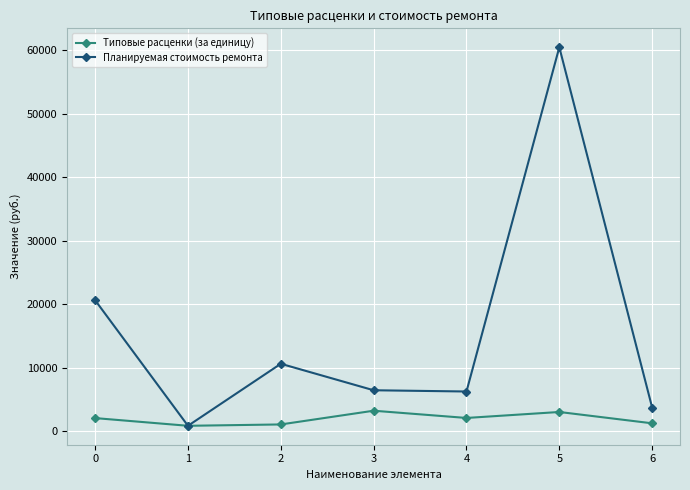

How many data points in Планируемая стоимость ремонта are less than 6448?

3